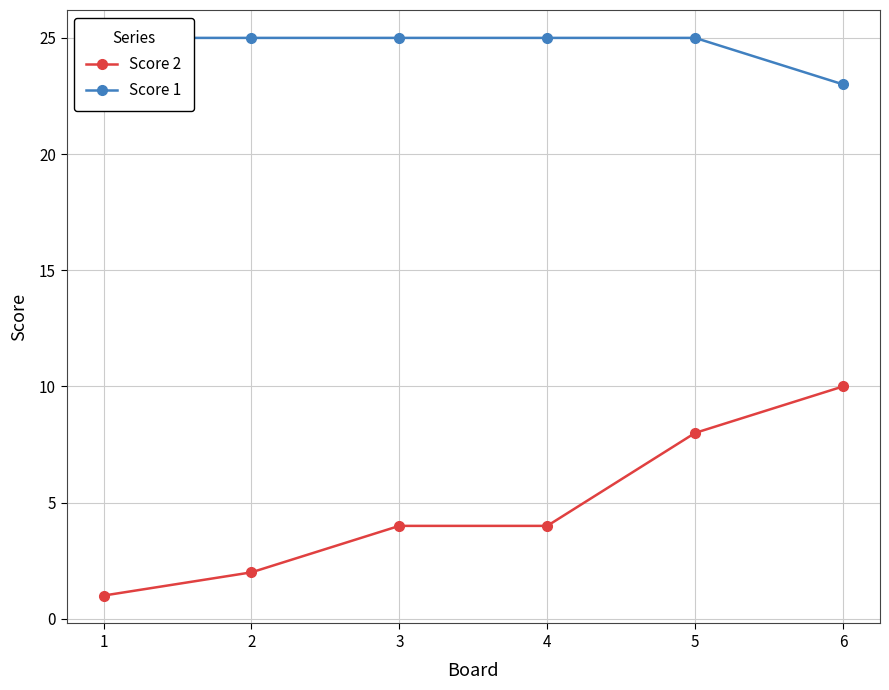

Which series has the largest range (max minus min)?

Score 2